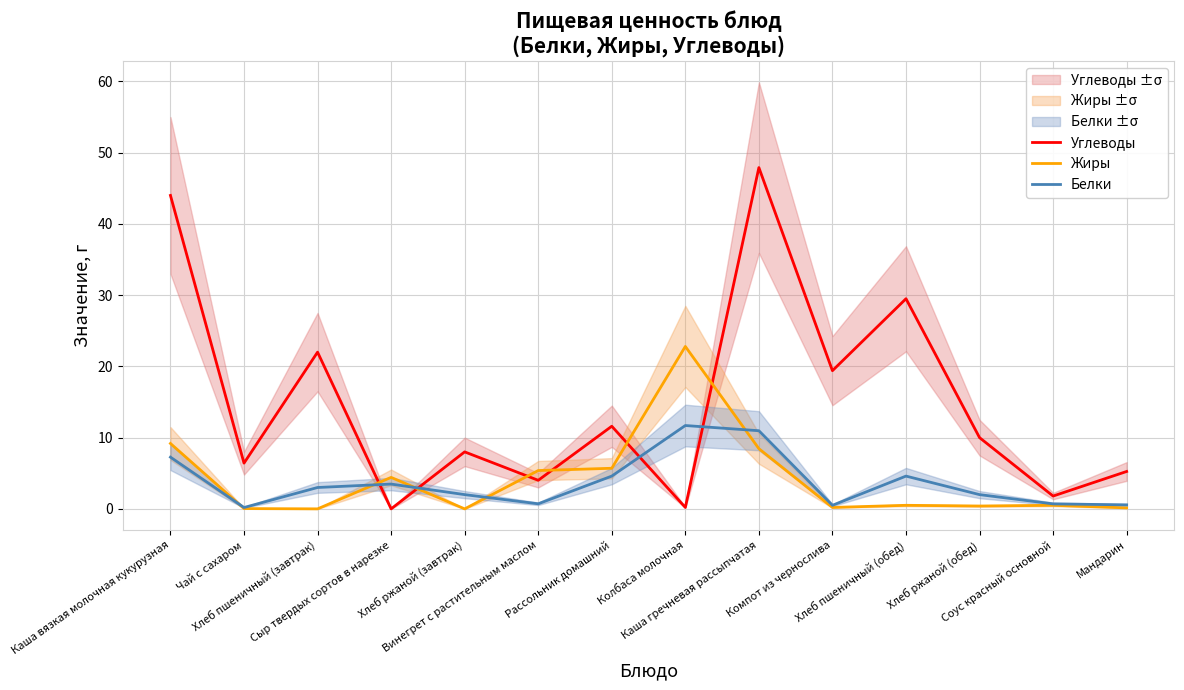

List the labels in order of Белки value, smallest first.

Чай с сахаром, Компот из чернослива, Мандарин, Соус красный основной, Винегрет с растительным маслом, Хлеб ржаной (завтрак), Хлеб ржаной (обед), Хлеб пшеничный (завтрак), Сыр твердых сортов в нарезке, Рассольник домашний, Хлеб пшеничный (обед), Каша вязкая молочная кукурузная, Каша гречневая рассыпчатая, Колбаса молочная